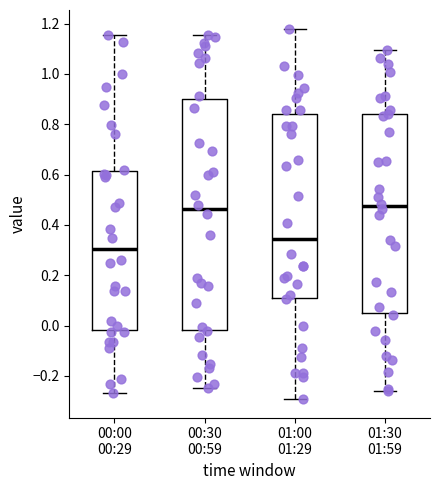

Comparing the boxes themselves (not the whiskers), which one is the tallest?

00:30 00:59